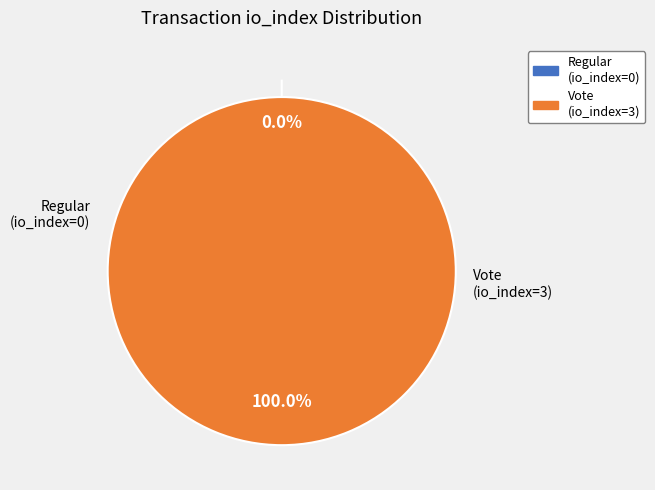

Is it true that Vote is 100% of the pie?

True